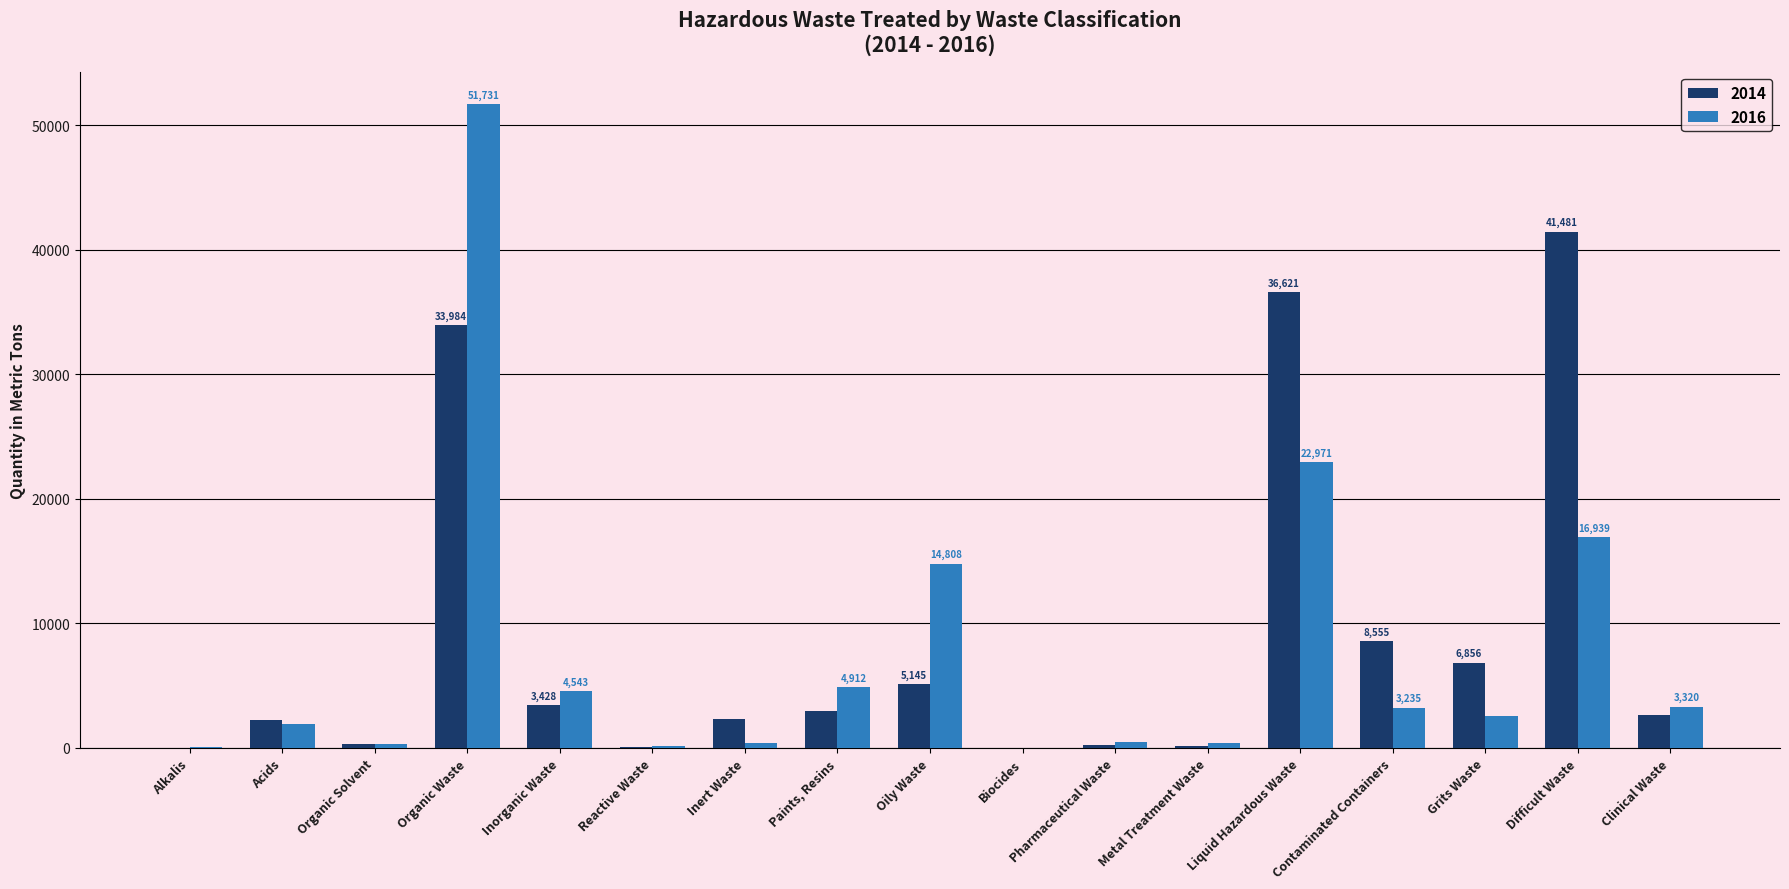

The 2016 series shows 32601 at Biocides. True or false?

False